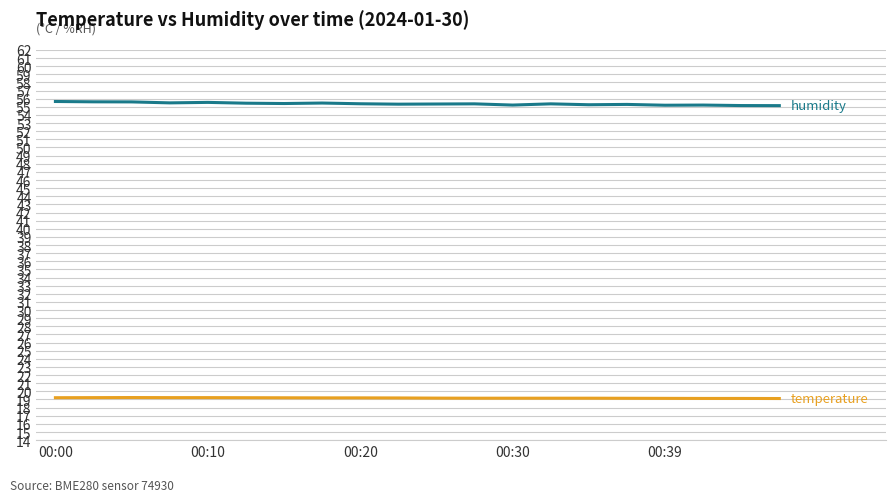

What is the minimum value shown in the chart?

19.1